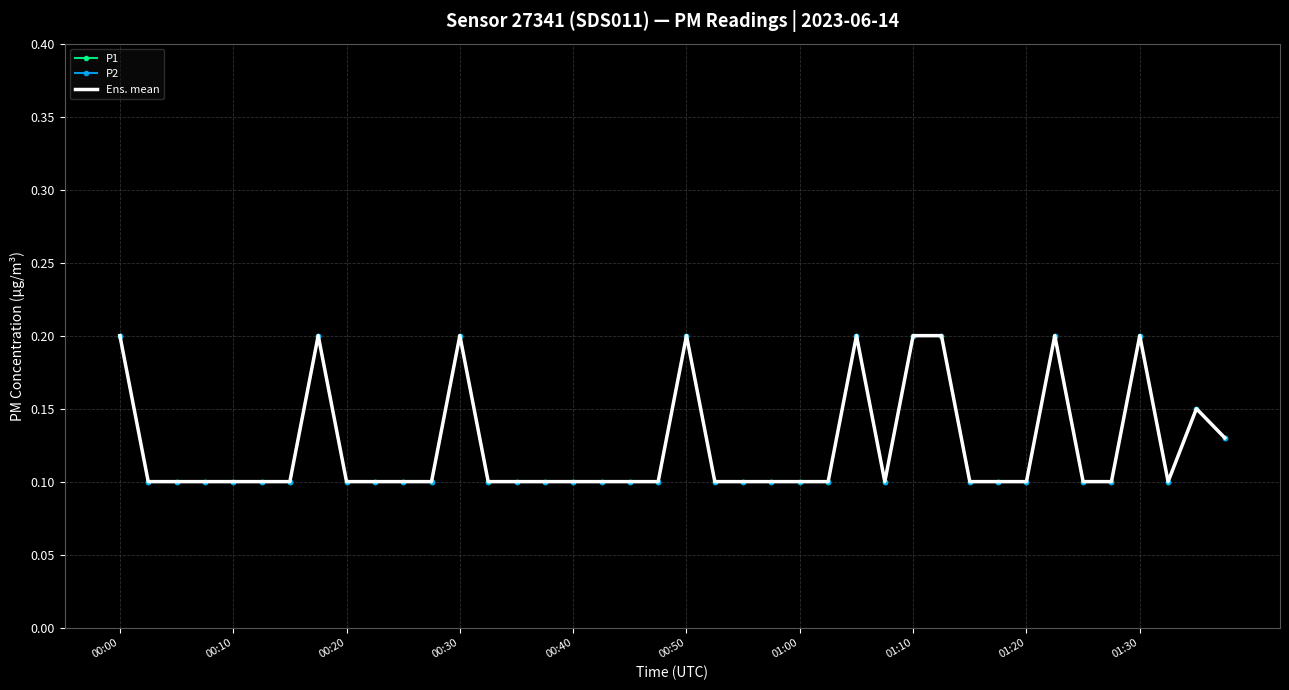

At which category does P1 reach its first local valley?

27